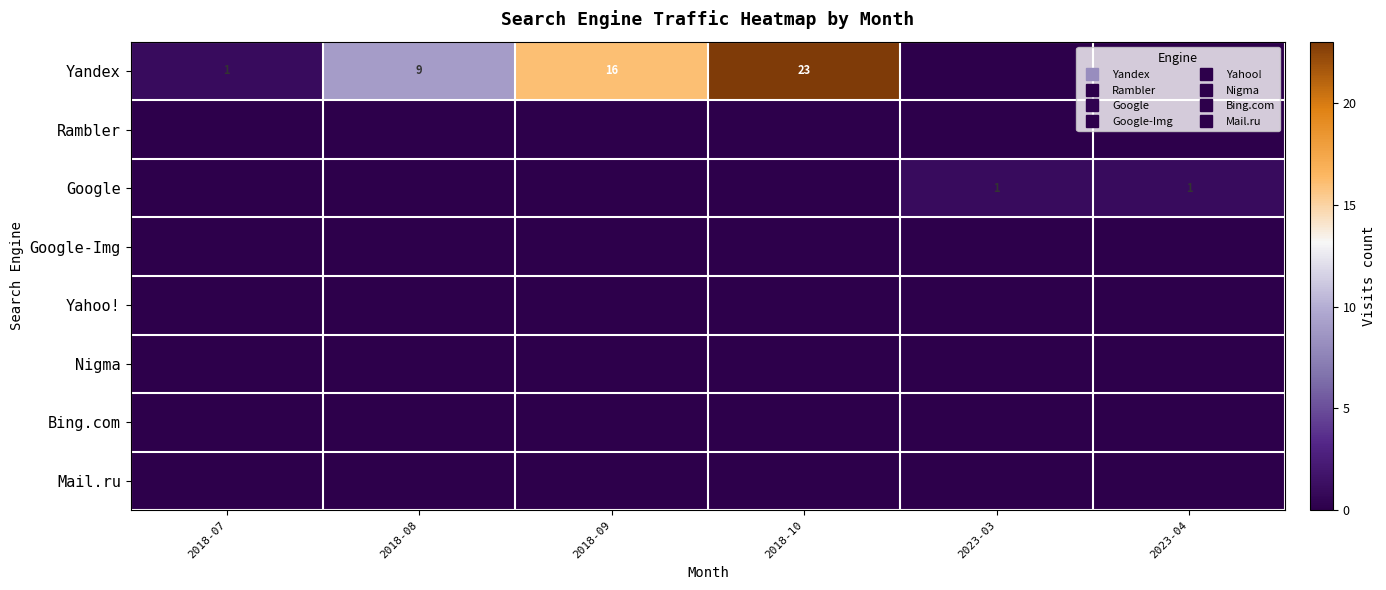

Which series has the largest range (max minus min)?

Yandex